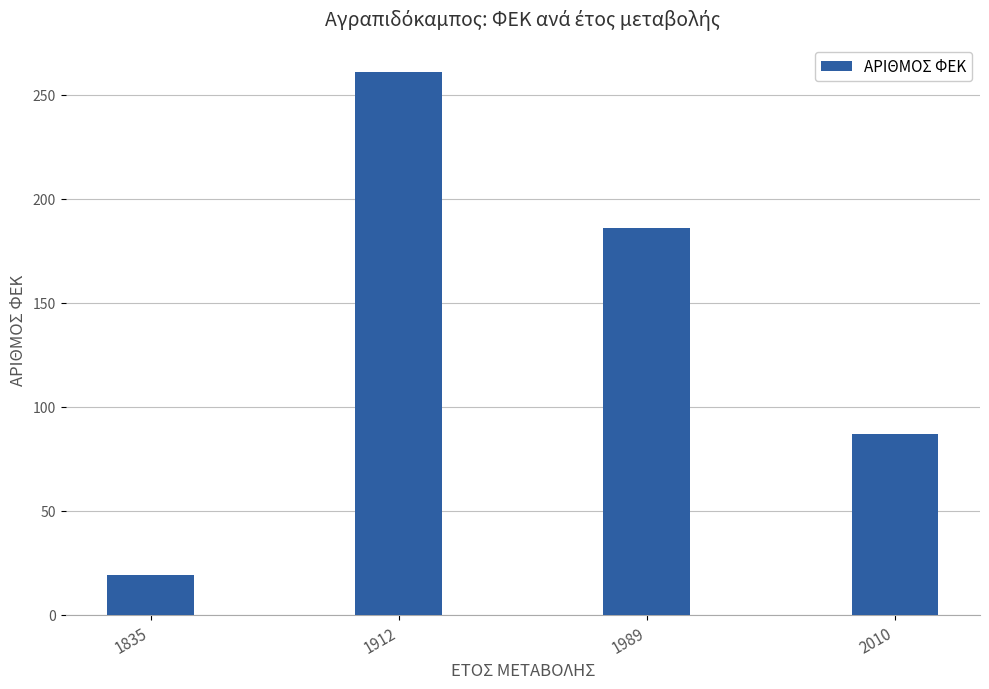

Does the chart contain any negative values?

No